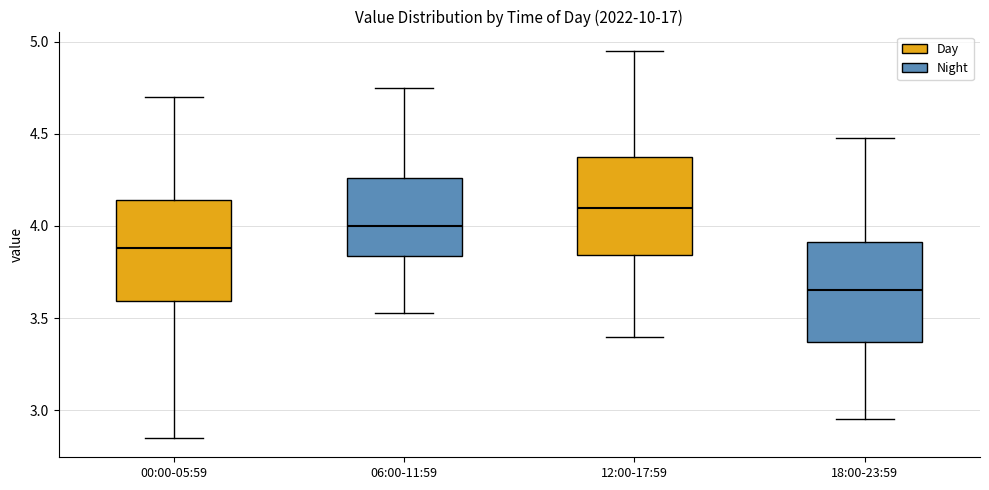

Reading left to right, read every box against the y-axis: the position of its median line, the range the box covers, and the ends of its whiskers. The values are not printed on the chart, so give them approximately, as read against the axis.

00:00-05:59: median 3.90, box 3.60 to 4.15, whiskers 2.85 to 4.70
06:00-11:59: median 4.00, box 3.85 to 4.25, whiskers 3.55 to 4.75
12:00-17:59: median 4.10, box 3.85 to 4.40, whiskers 3.40 to 4.95
18:00-23:59: median 3.65, box 3.35 to 3.90, whiskers 2.95 to 4.50